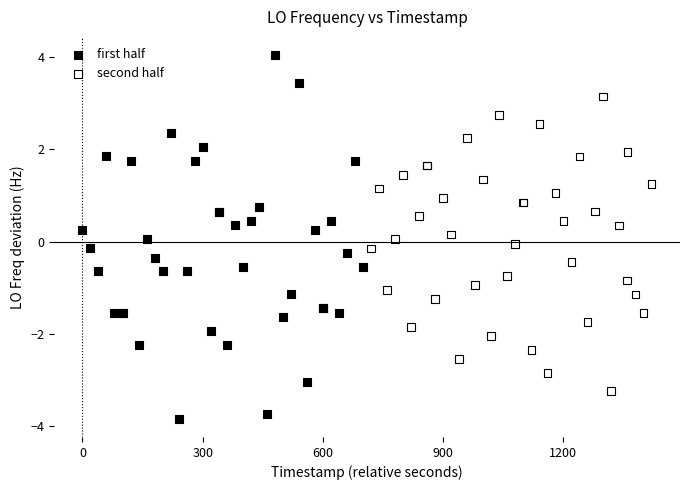

Which series contains the lowest Y value?

first half